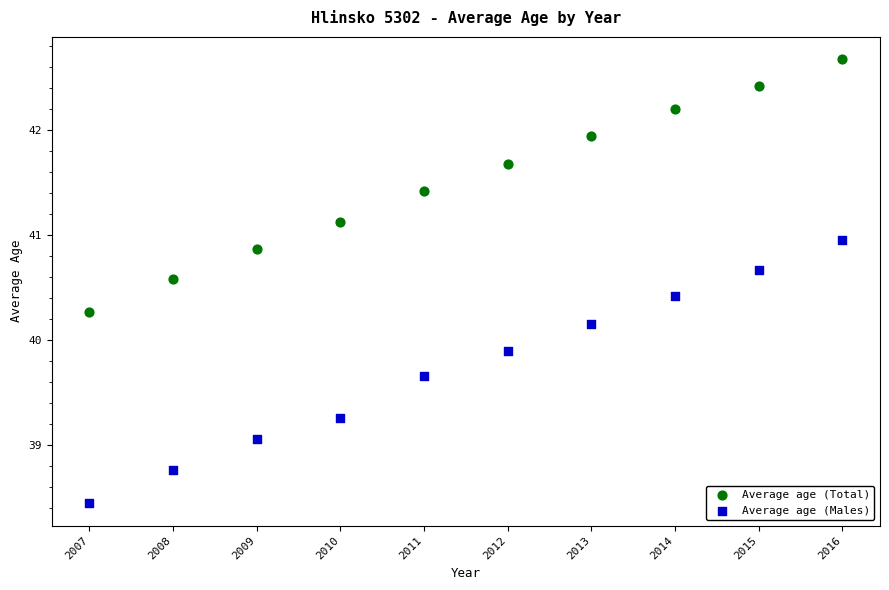

Which series contains the highest Y value?

Average age (Total)